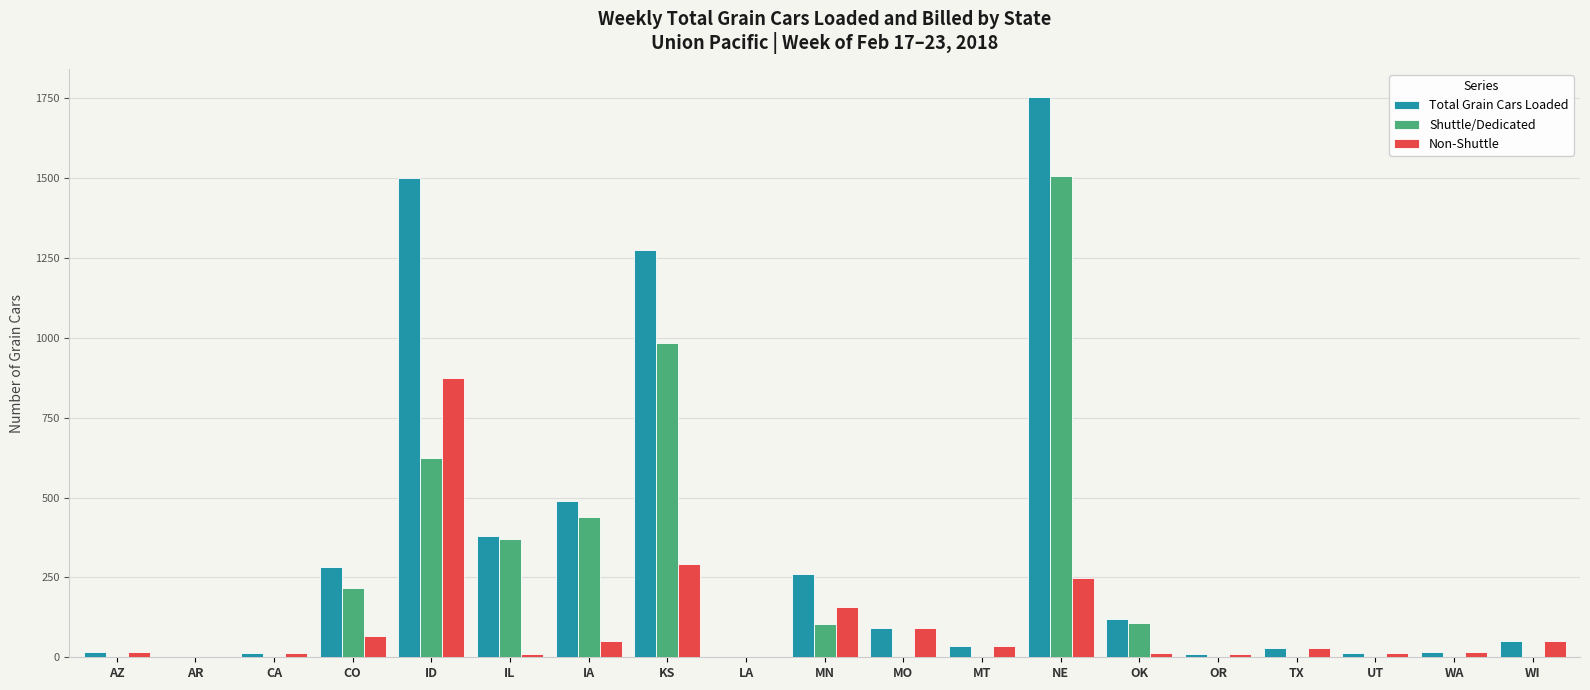

What is the total value across all series at OR?

20